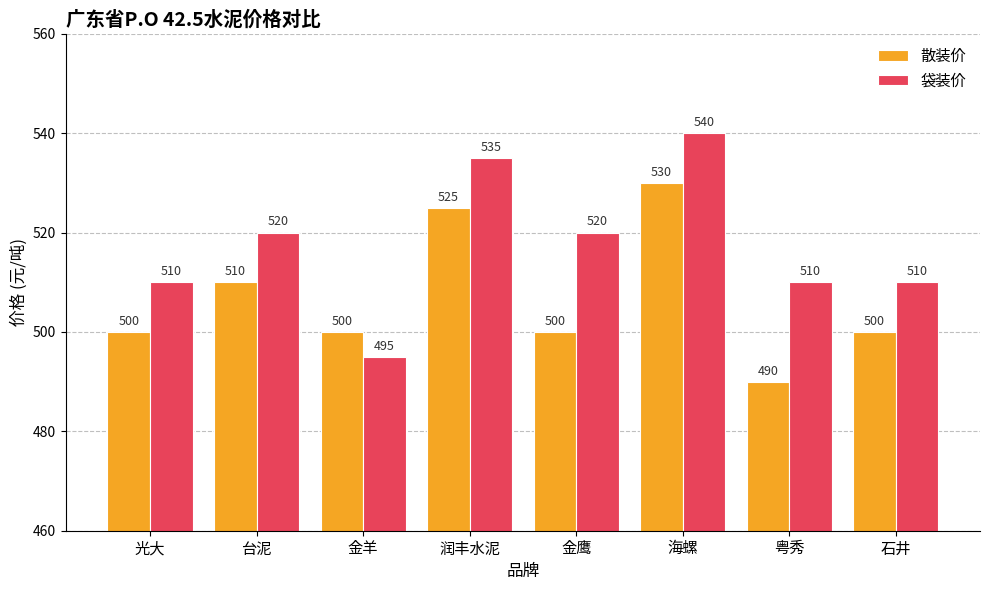

What is the maximum value for 袋装价?

540